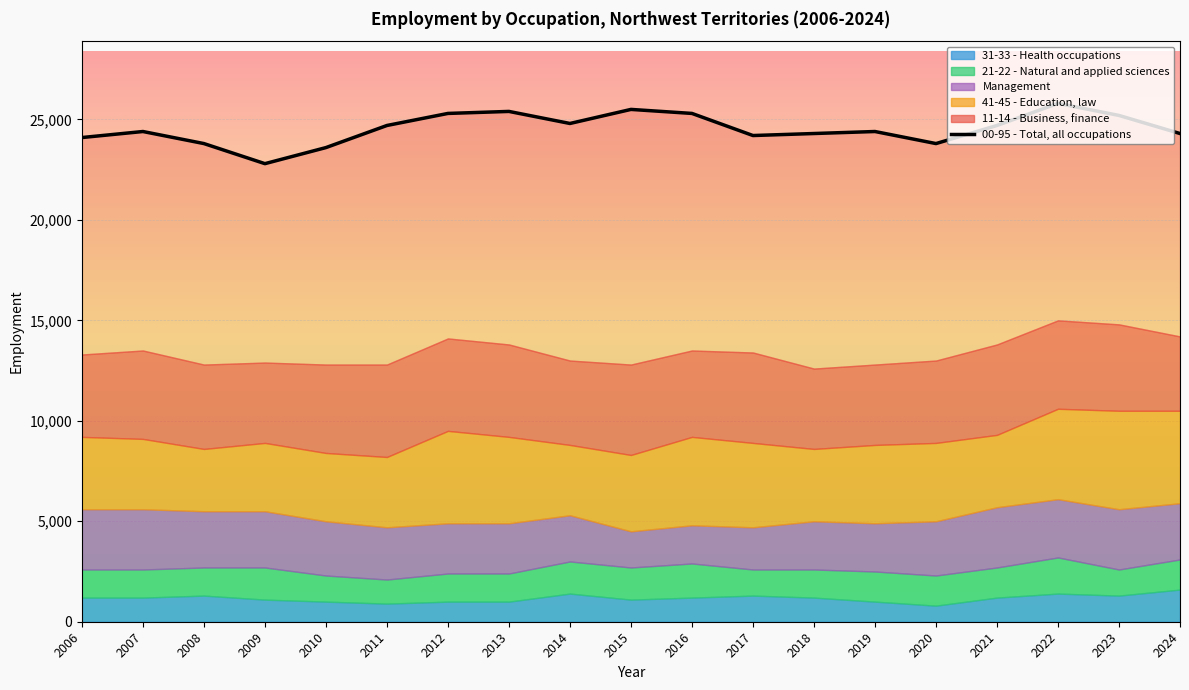

List the labels in order of value, largest first.

2022, 2015, 2013, 2012, 2016, 2023, 2014, 2011, 2021, 2007, 2019, 2018, 2024, 2017, 2006, 2008, 2020, 2010, 2009